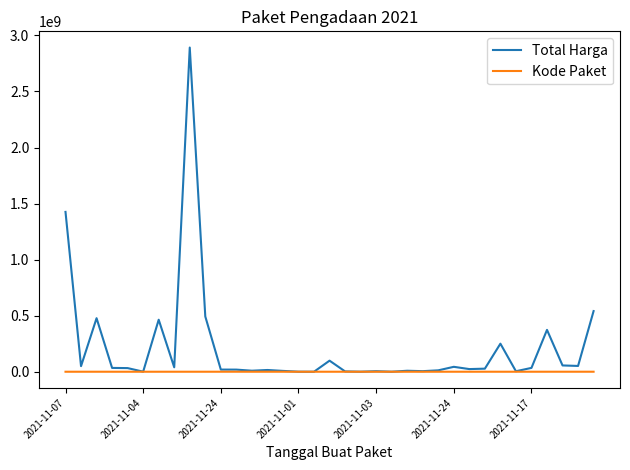

Rank the series by their average value, from lowest to highest.

Kode Paket, Total Harga